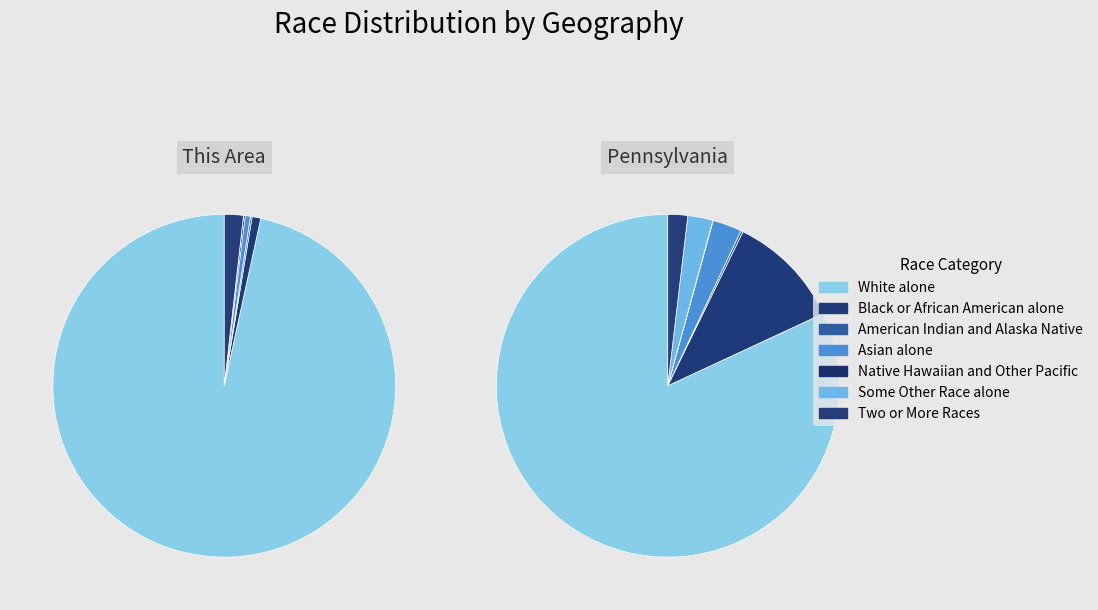

What is the spread (max minus min) of values at 0?

23